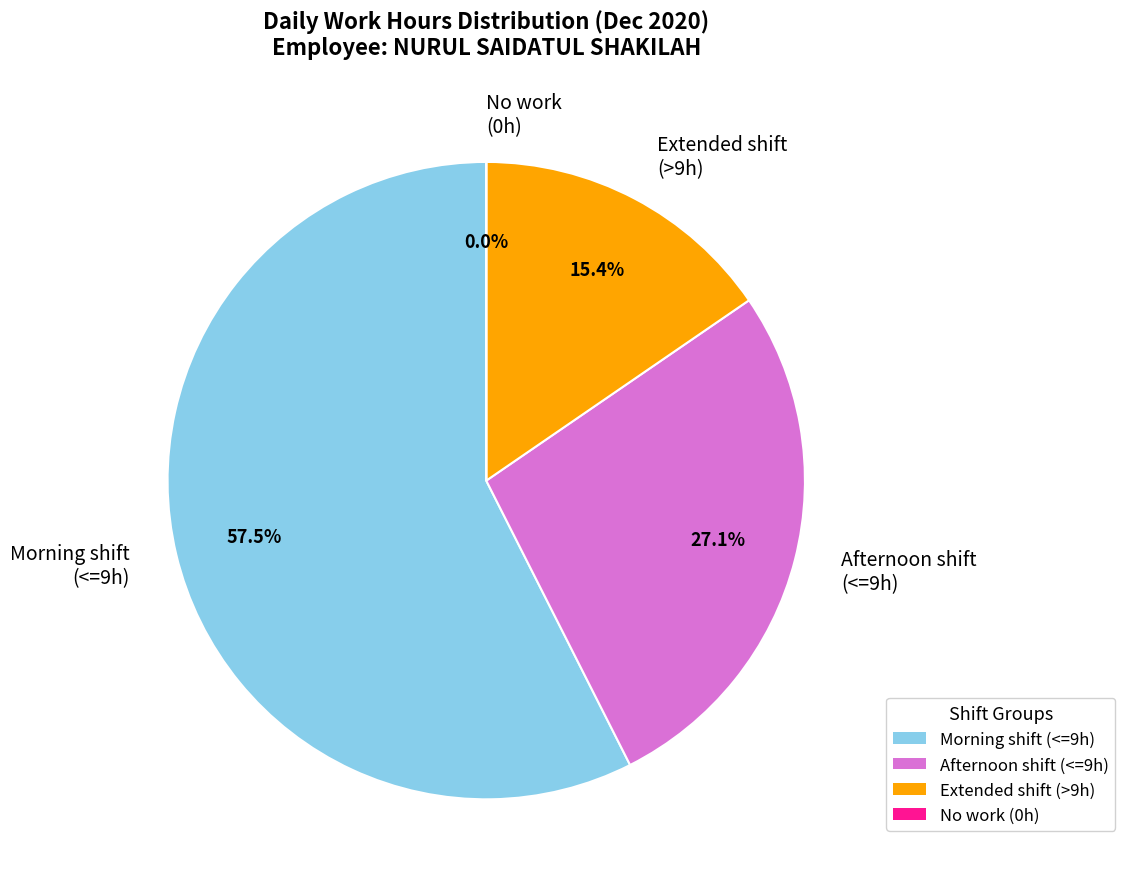

To the nearest percent, what is the average slice percentage?

25%